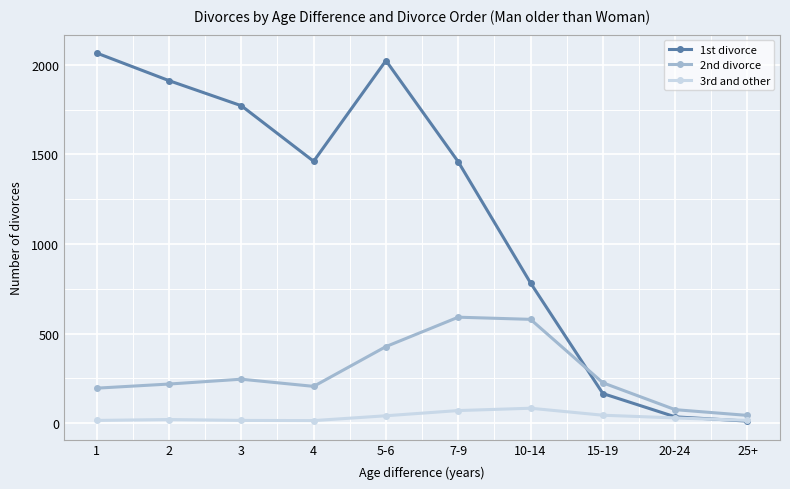

The value of 2nd divorce at 20-24 is 76. True or false?

True